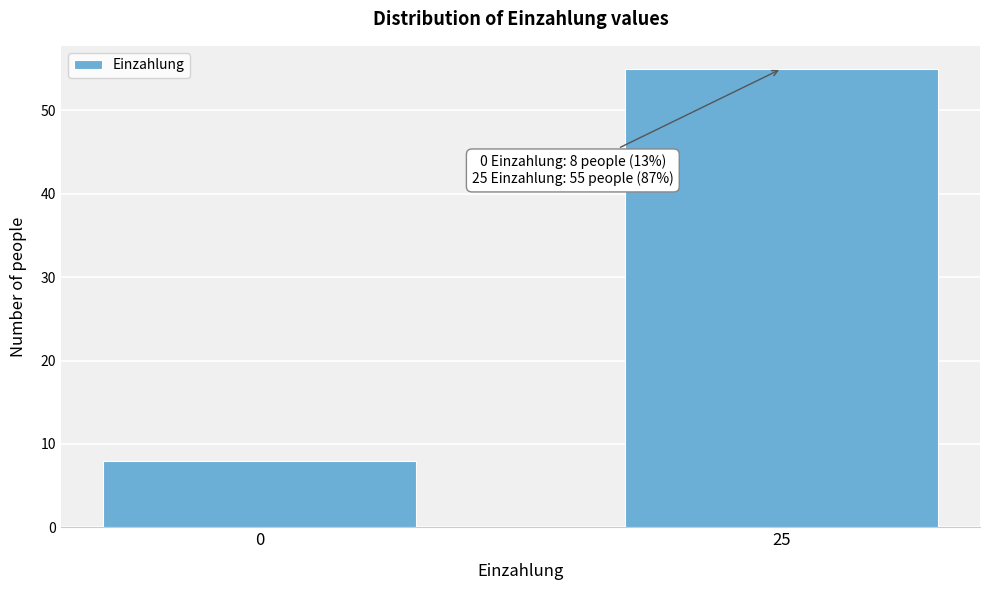

Reading left to right, extract all data points from this chart.

8	55